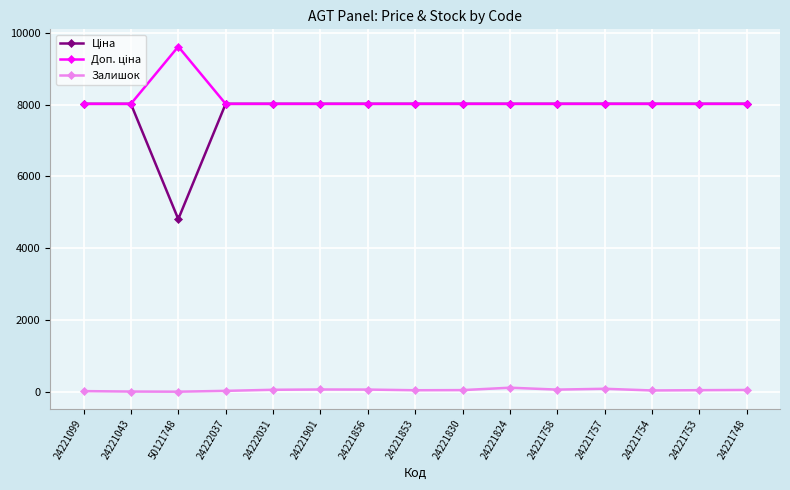

True or false: Залишок has more than 1 points higher than both neighbors.

True